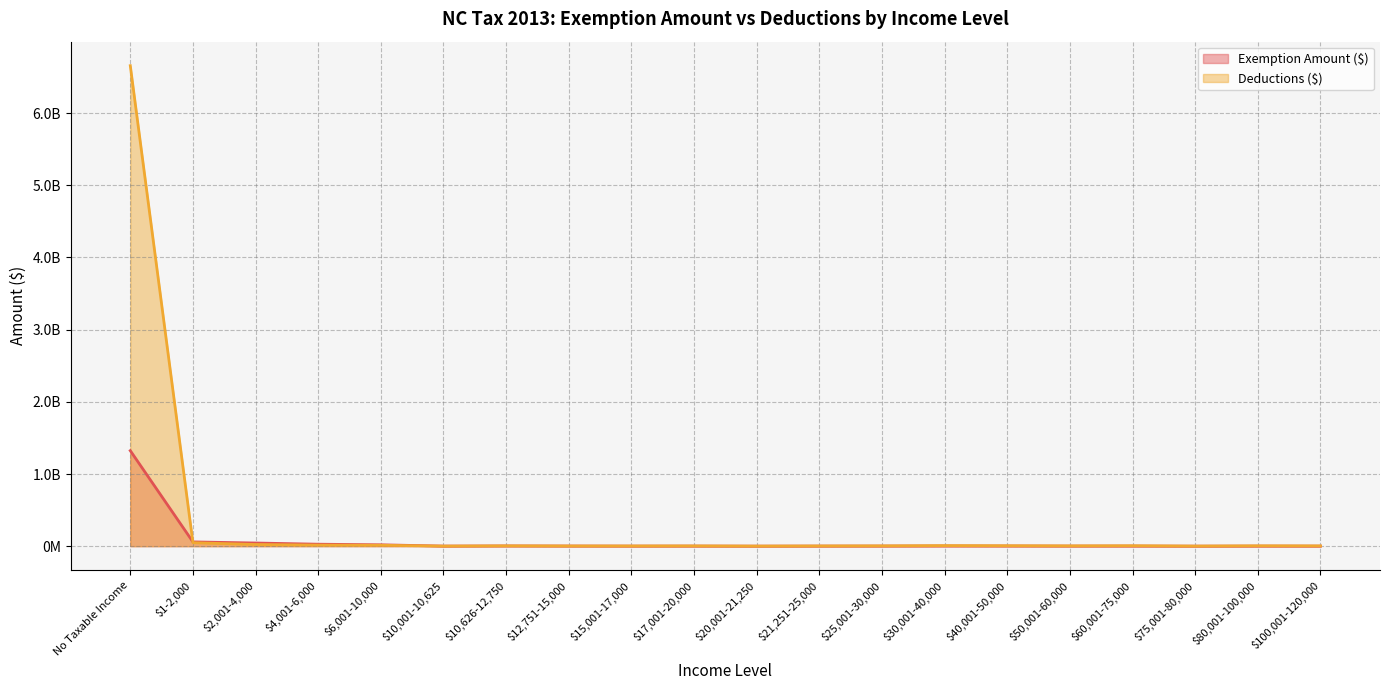

True or false: Deductions ($) has a value of 23335667 at $2,001-4,000.

True